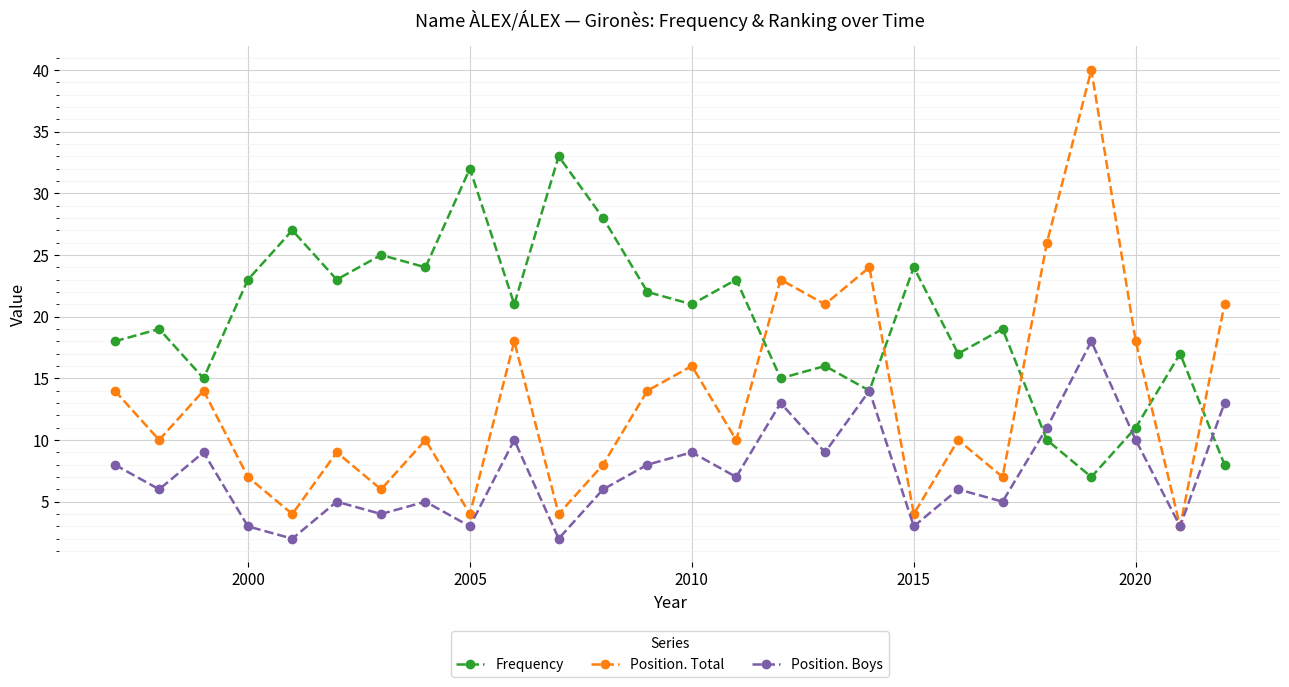

Reading left to right, list all the values displayed in this chart.

Frequency: 18	19	15	23	27	23	25	24	32	21	33	28	22	21	23	15	16	14	24	17	19	10	7	11	17	8
Position. Total: 14	10	14	7	4	9	6	10	4	18	4	8	14	16	10	23	21	24	4	10	7	26	40	18	3	21
Position. Boys: 8	6	9	3	2	5	4	5	3	10	2	6	8	9	7	13	9	14	3	6	5	11	18	10	3	13